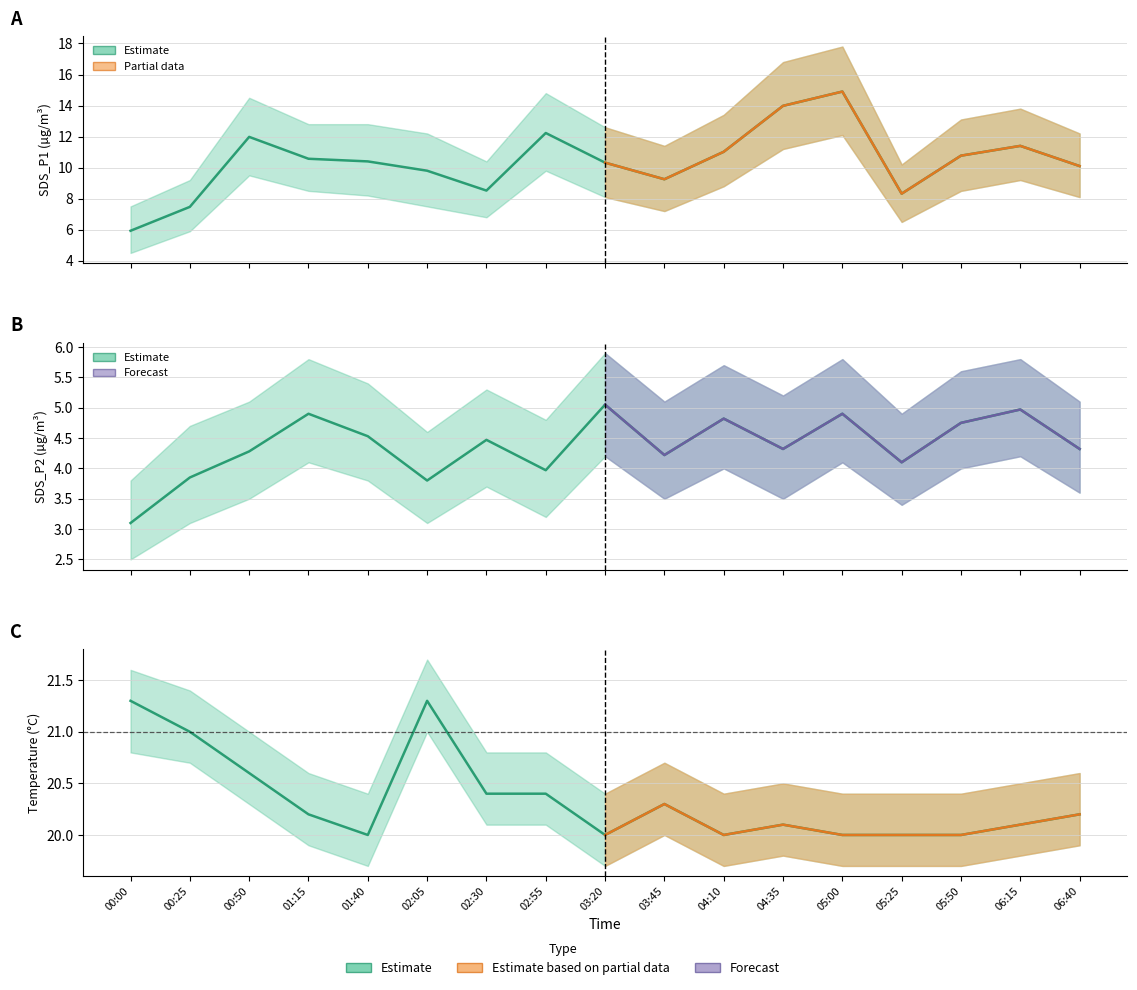

What is the total value across all series at 06:40?

34.6